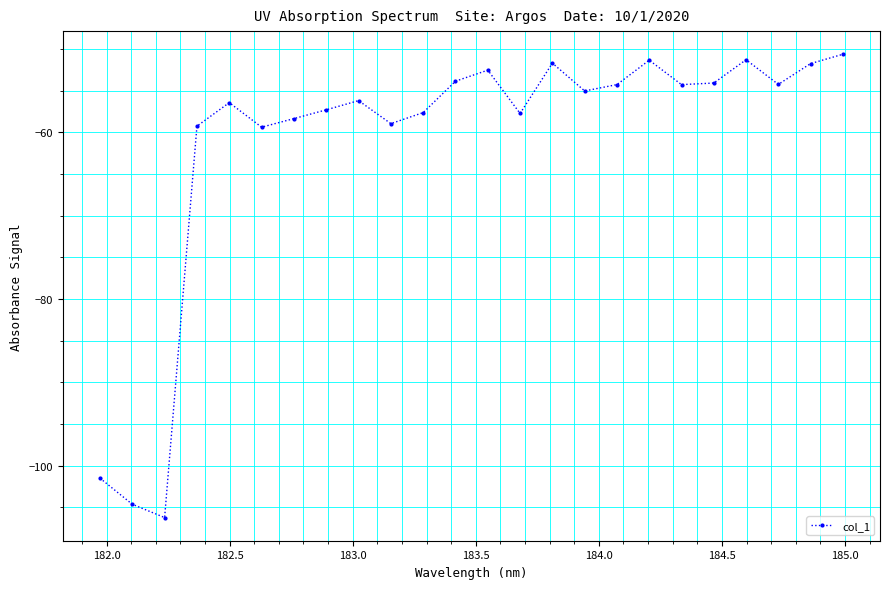

What is the value of the 18th point from the left?

-51.3